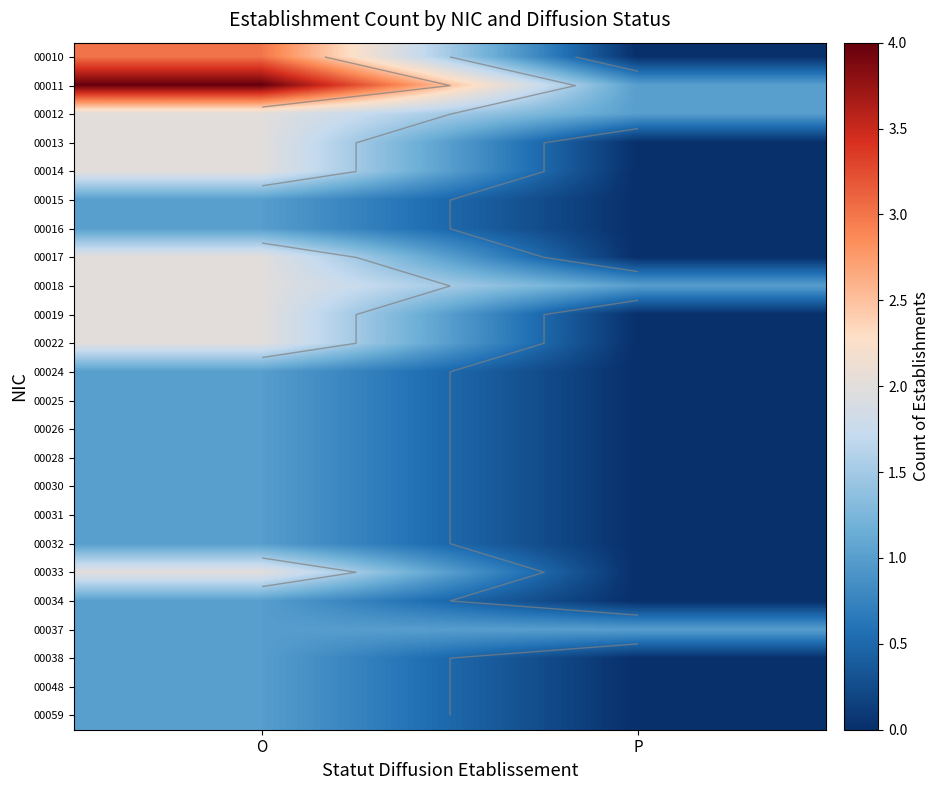

List the series in order of their peak value, highest first.

00011, 00010, 00012, 00013, 00014, 00017, 00018, 00019, 00022, 00033, 00015, 00016, 00024, 00025, 00026, 00028, 00030, 00031, 00032, 00034, 00037, 00038, 00048, 00059